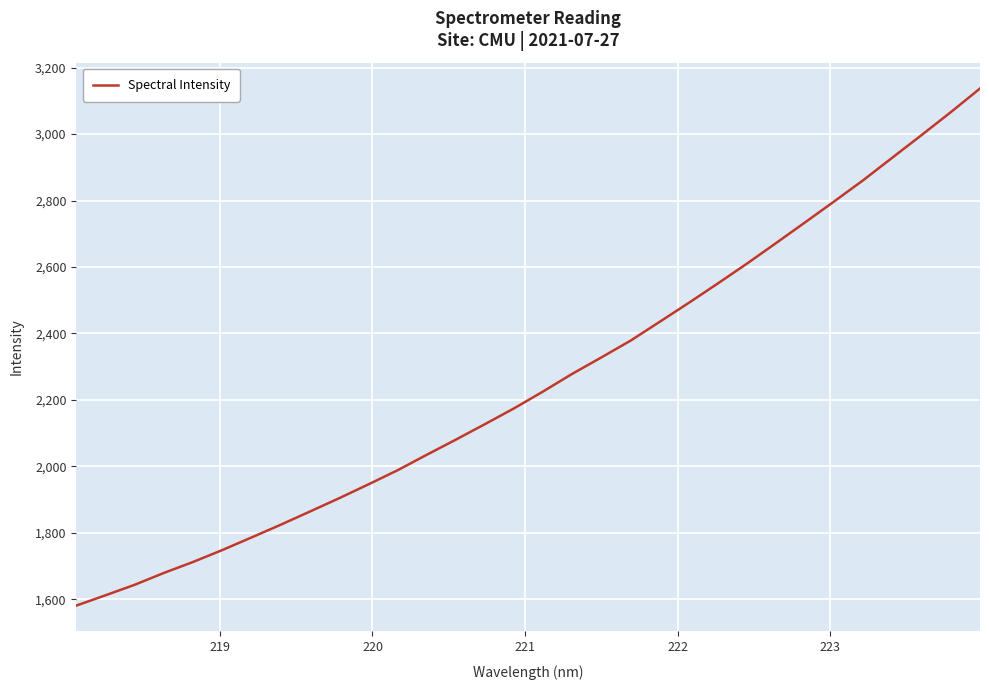

What is the difference between the maximum and minimum values?

1556.3